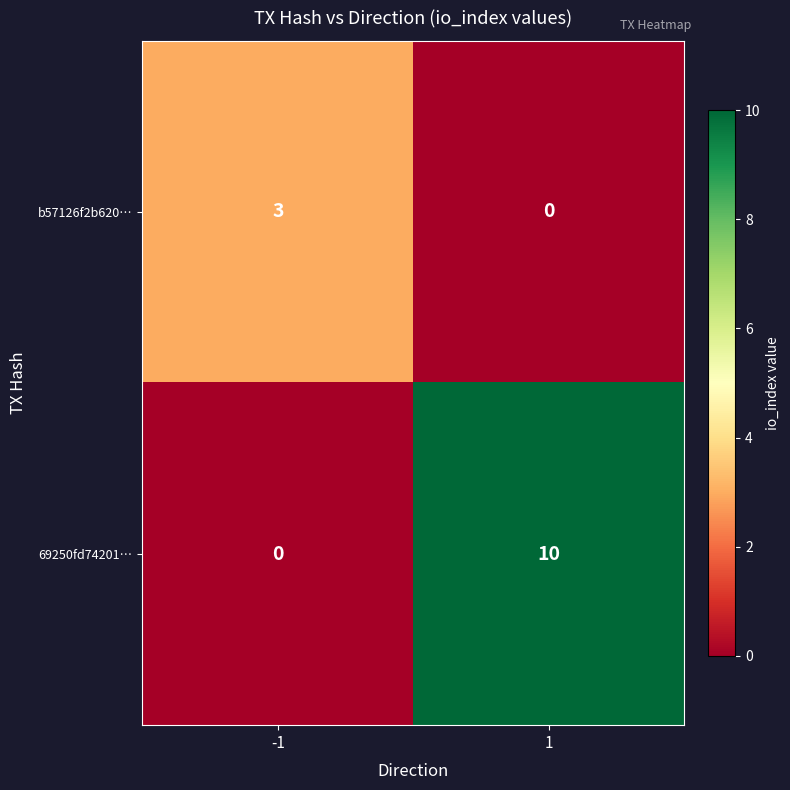

List the series in order of their peak value, lowest first.

b57126f2b620…, 69250fd74201…